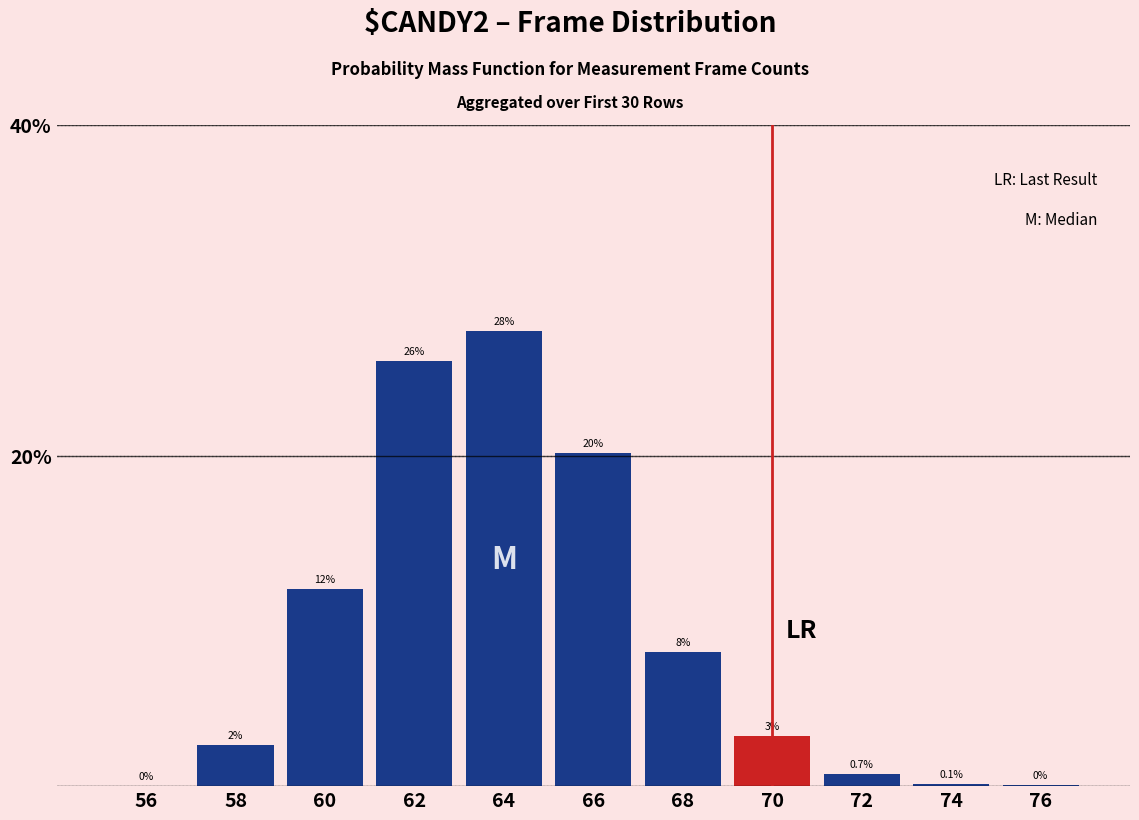

The value at 76 is 0.0. True or false?

True